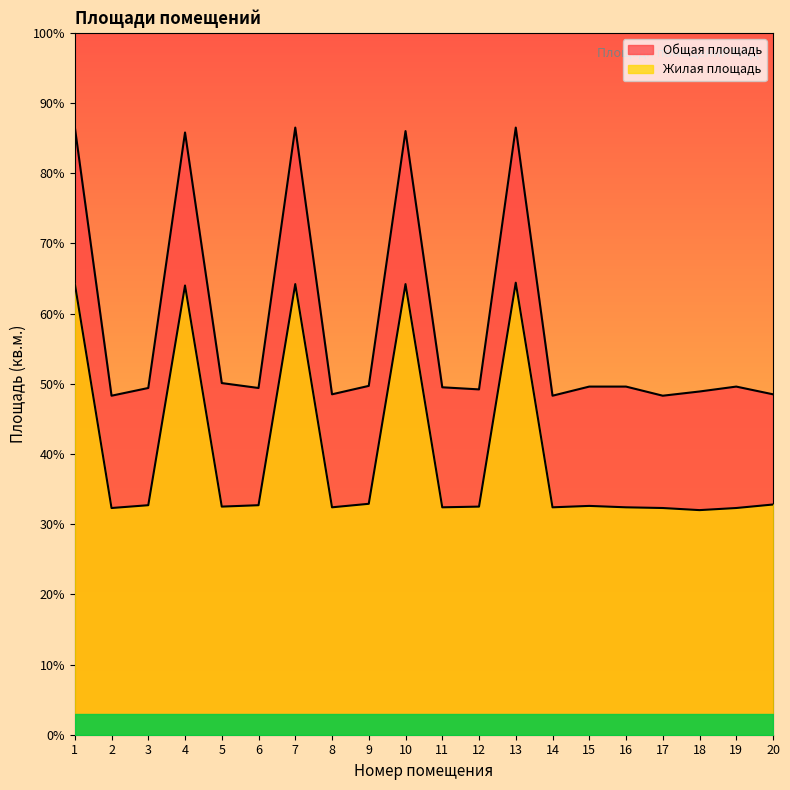

True or false: Общая площадь has more than 1 interior local peaks.

True